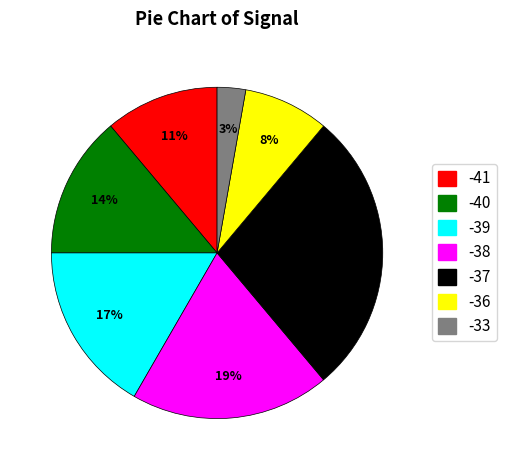

The -41 slice represents 3% of the pie. True or false?

False